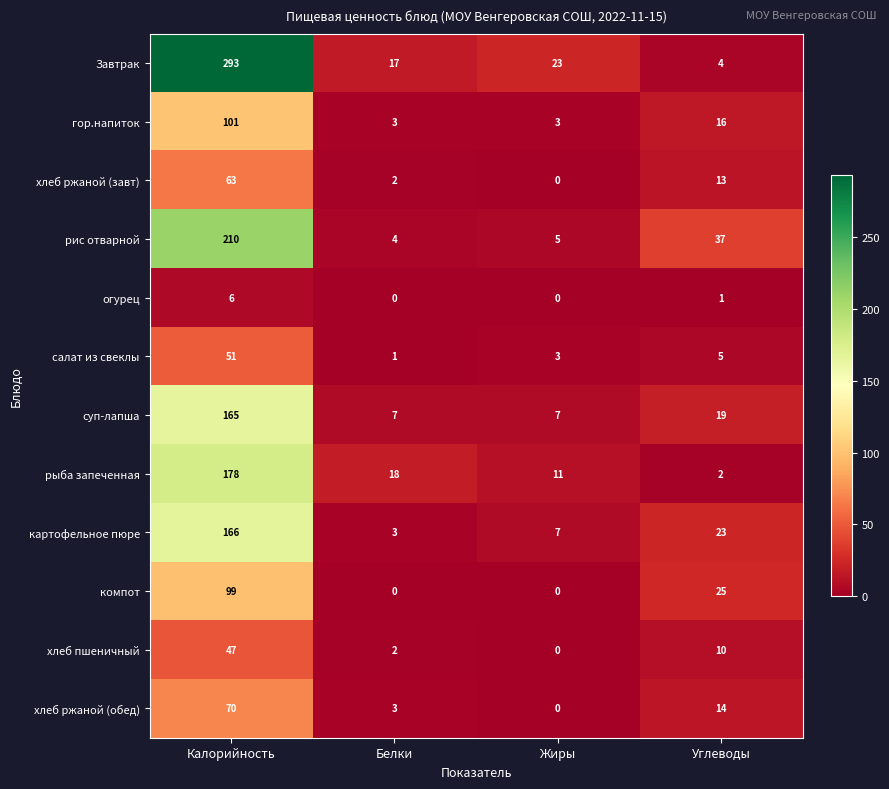

How many series are shown in this chart?

12